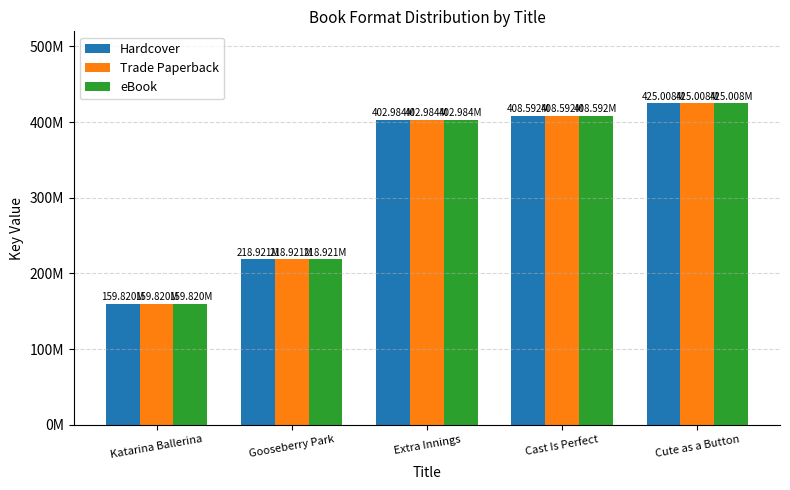

Which category has the highest value in the eBook series?

Cute as a Button